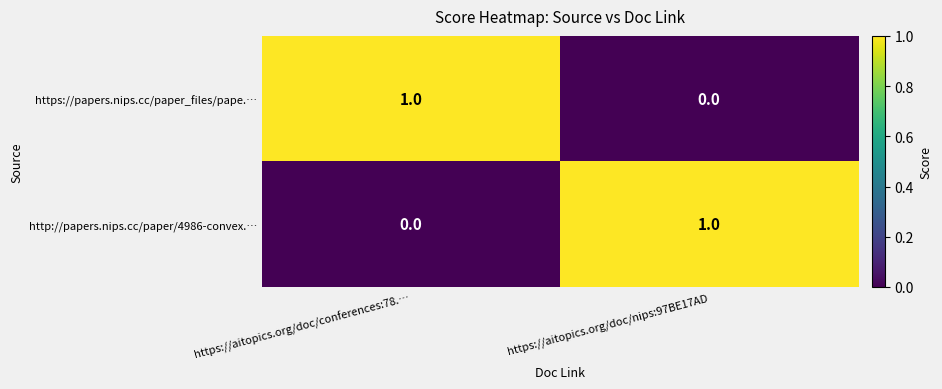

At which label does https://papers.nips.cc/paper_files/pape.… reach its peak?

https://aitopics.org/doc/conferences:78.…